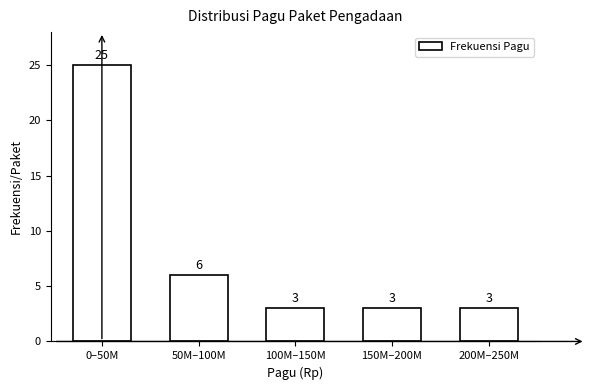

Reading left to right, list all the values displayed in this chart.

0–50M=25	50M–100M=6	100M–150M=3	150M–200M=3	200M–250M=3